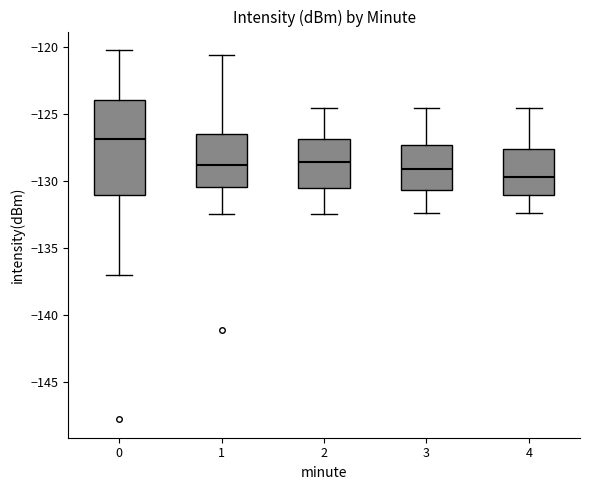

Reading left to right, transcribe this box plot: for each box, give where its median line is, the range the box spans, and where its two whiskers end, as read against the y-axis. The values are not printed on the chart, so give them approximately, as read against the axis.

0: median -127.0, box -131.0 to -124.0, whiskers -137.0 to -120.5
1: median -129.0, box -130.5 to -126.5, whiskers -132.5 to -120.5
2: median -128.5, box -130.5 to -127.0, whiskers -132.5 to -124.5
3: median -129.0, box -130.5 to -127.5, whiskers -132.5 to -124.5
4: median -129.5, box -131.0 to -127.5, whiskers -132.5 to -124.5